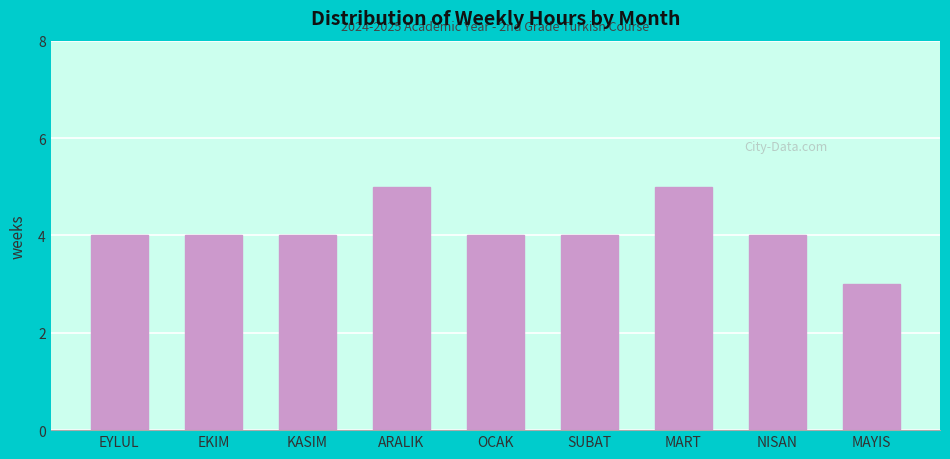

Reading left to right, transcribe all the data shown in this chart.

EYLUL=4	EKIM=4	KASIM=4	ARALIK=5	OCAK=4	SUBAT=4	MART=5	NISAN=4	MAYIS=3